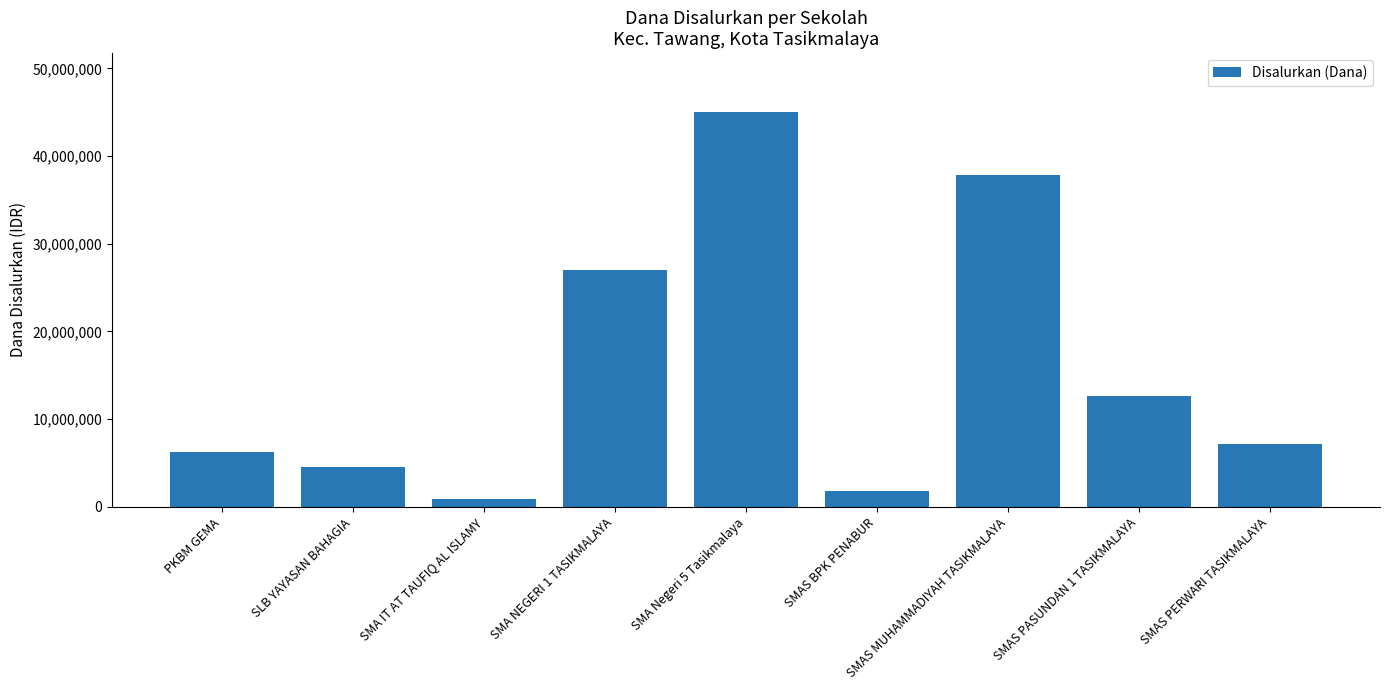

What is the average value?

15900000